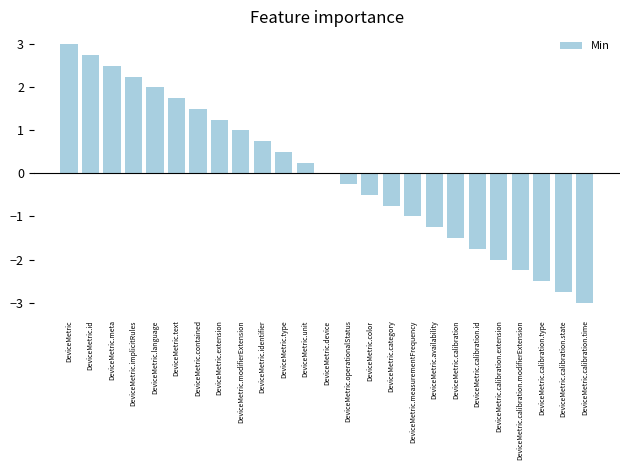

What is the change in value from DeviceMetric to DeviceMetric.meta?

-0.5